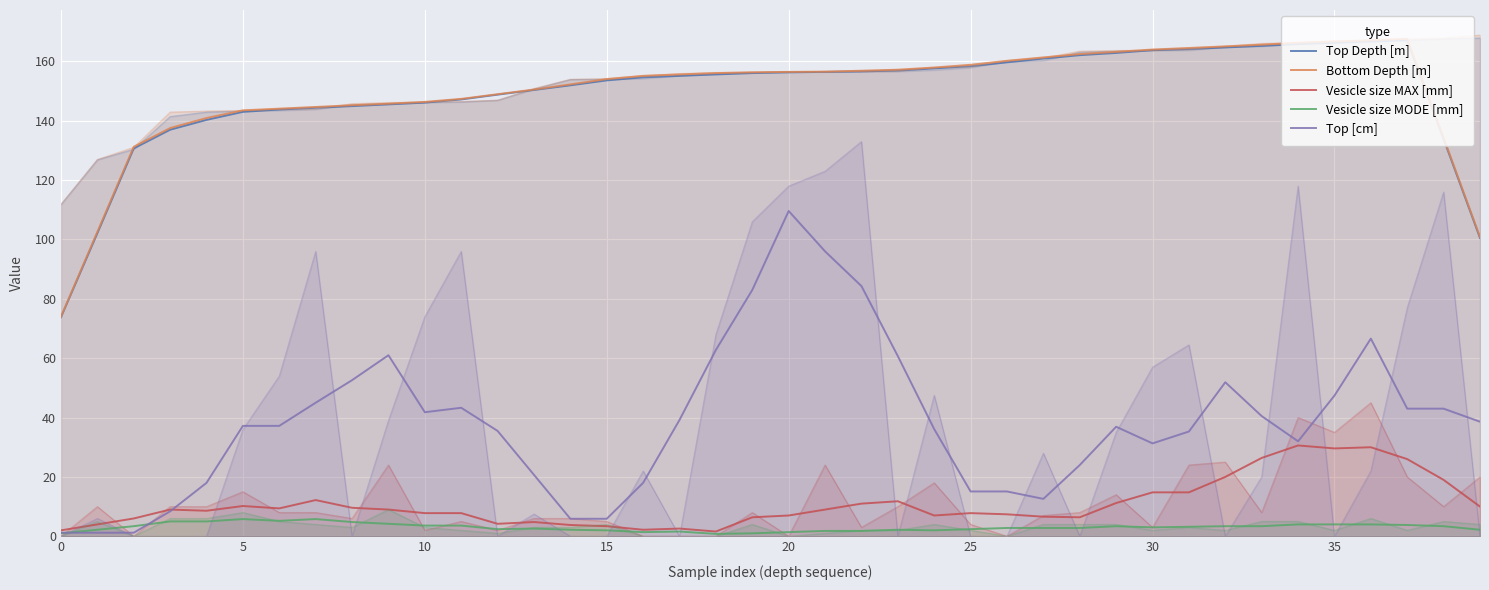

Which series ends up on top after the final intersection of Top [cm] and Vesicle size MODE [mm]?

Top [cm]